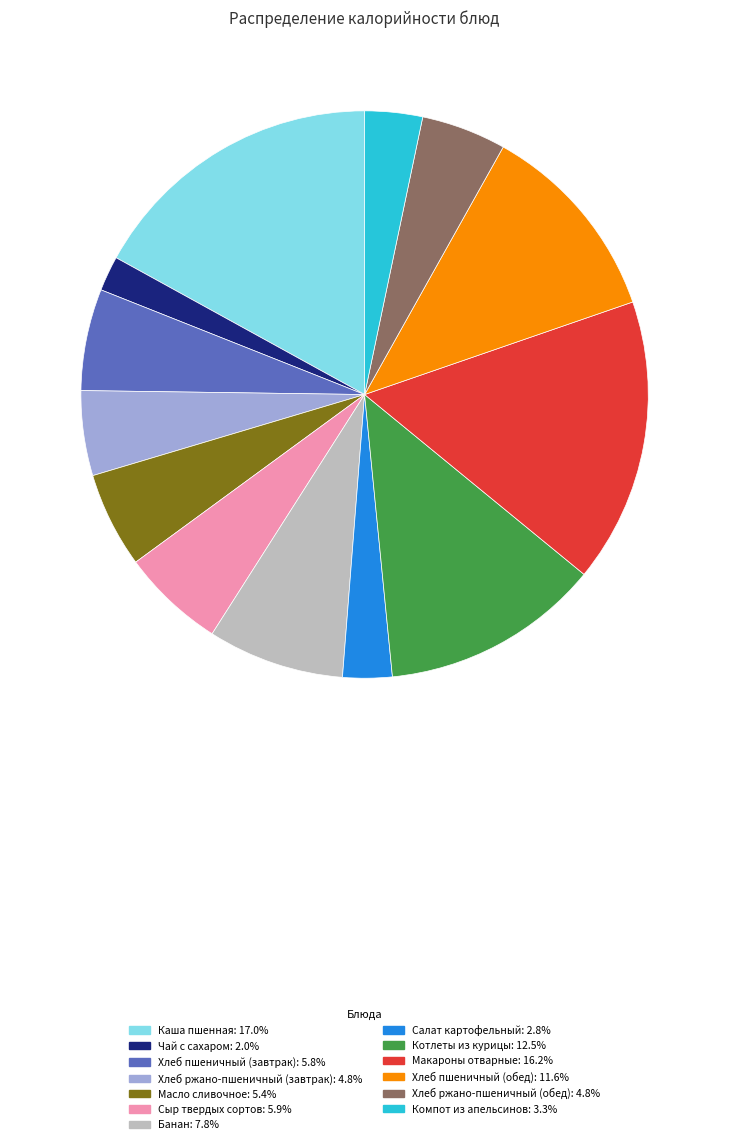

The Котлеты из курицы slice represents 3% of the pie. True or false?

False